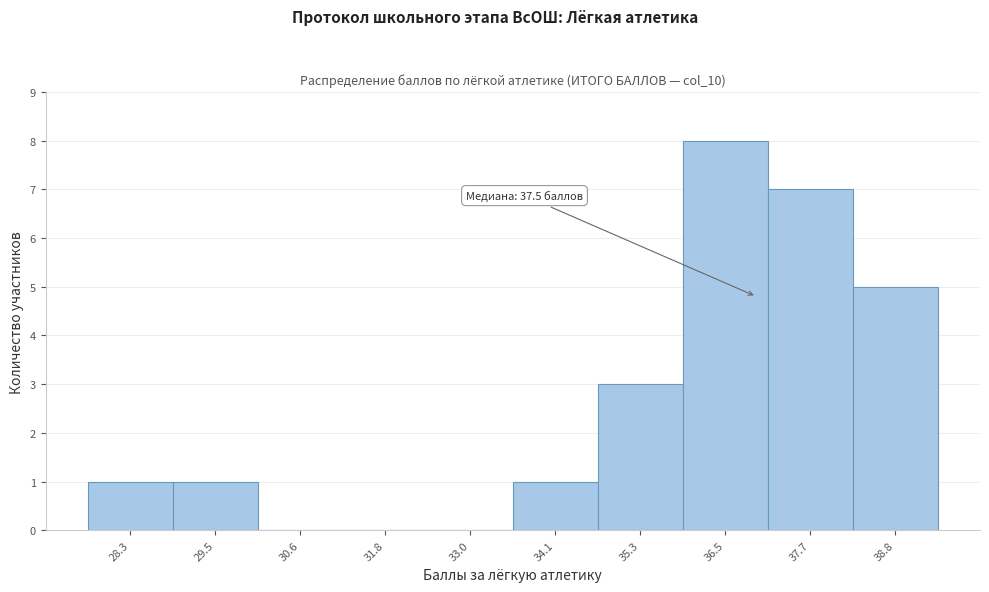

Reading left to right, transcribe all the data shown in this chart.

28.3=1	29.5=1	30.6=0	31.8=0	33.0=0	34.1=1	35.3=3	36.5=8	37.7=7	38.8=5